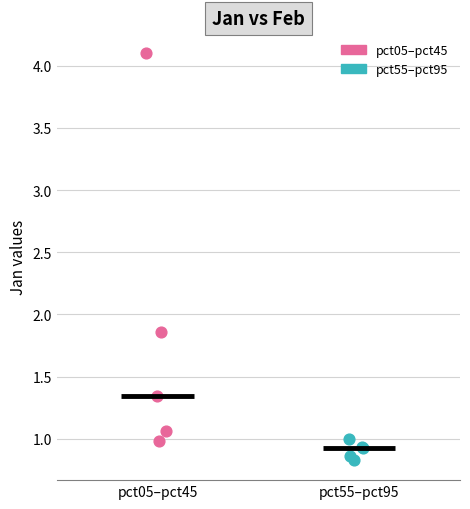

What are all the series names shown in the legend?

pct05–pct45, pct55–pct95